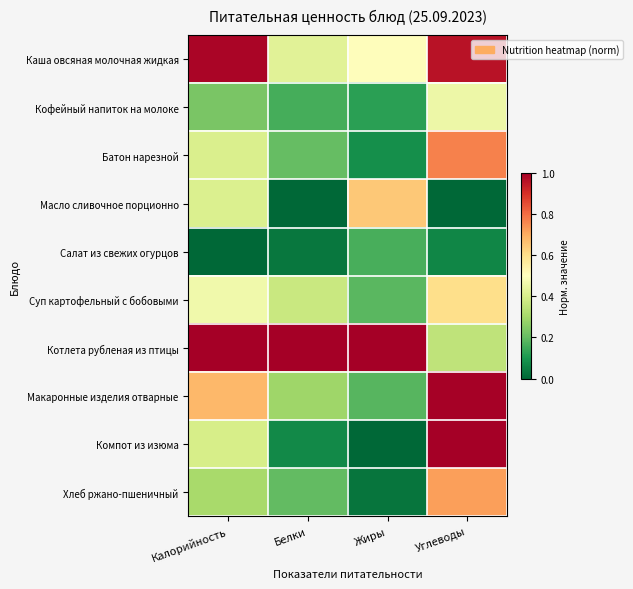

Which has a higher value, Жиры or Углеводы?

Углеводы